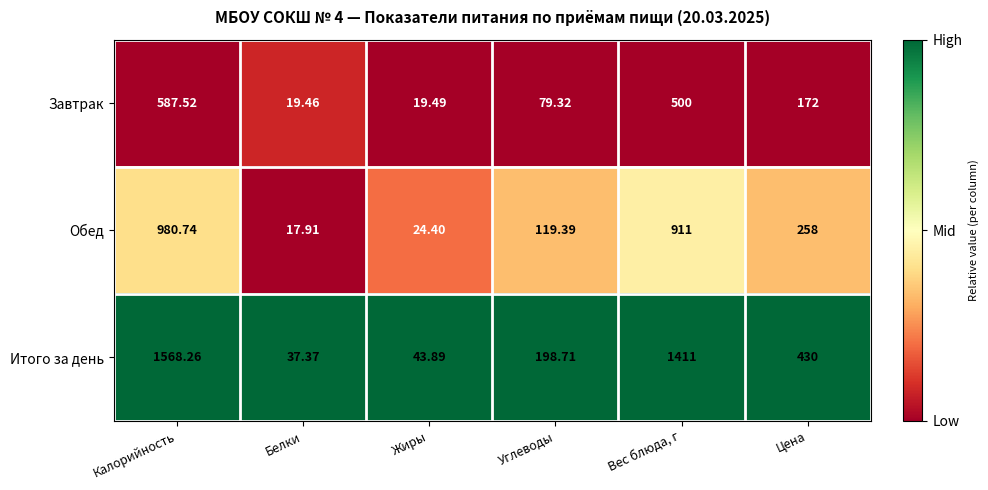

What is the total value across all series at Жиры?

87.8